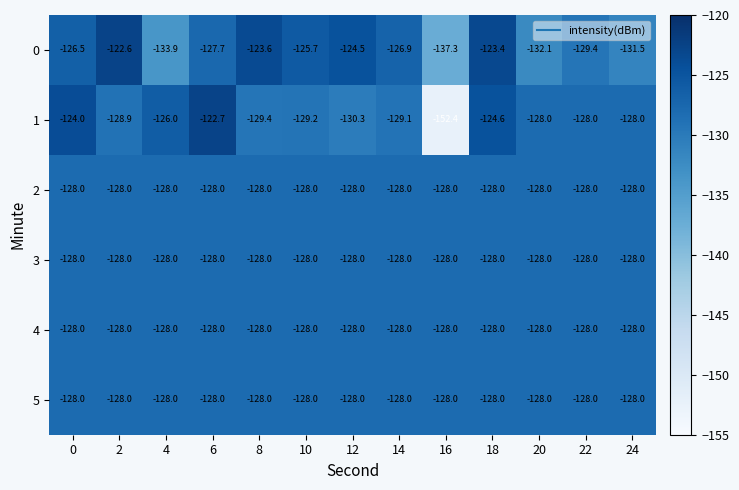

At which category is the sum across all series the highest?

18